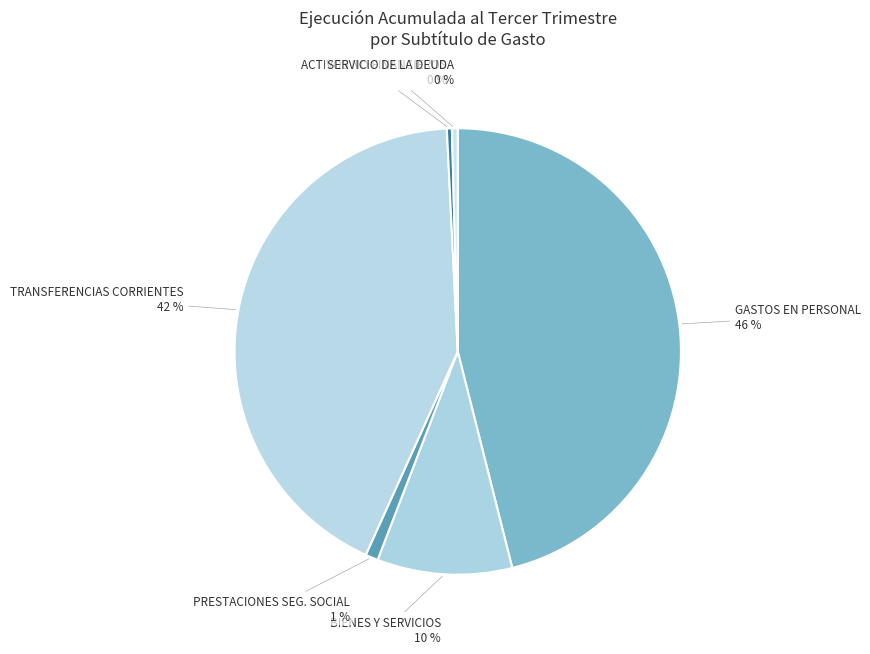

To the nearest percent, what is the average slice percentage?

17%